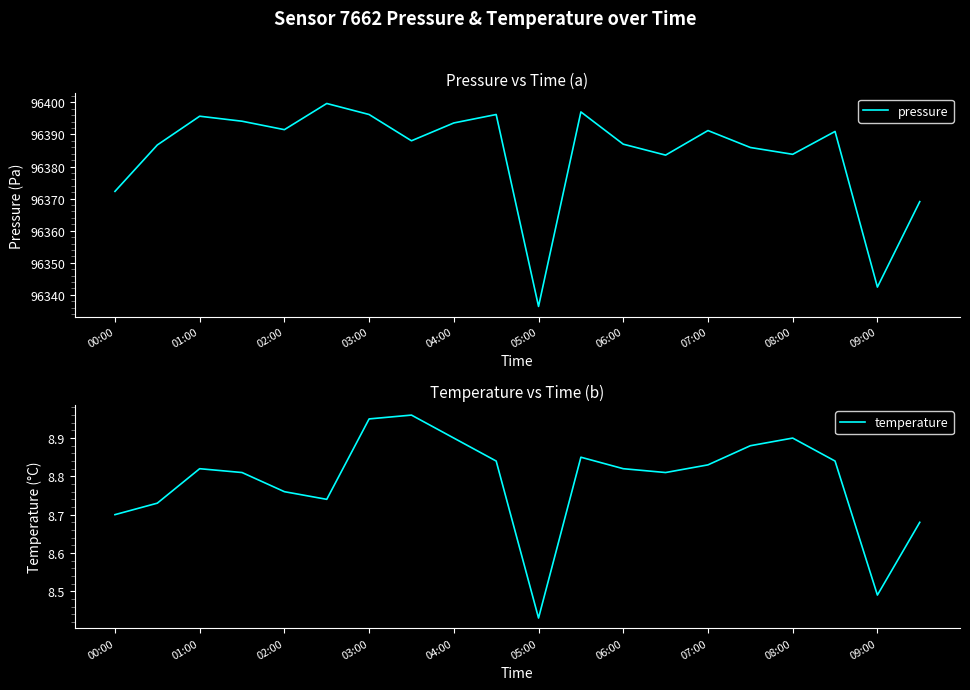

Which series has the largest total across all categories?

pressure